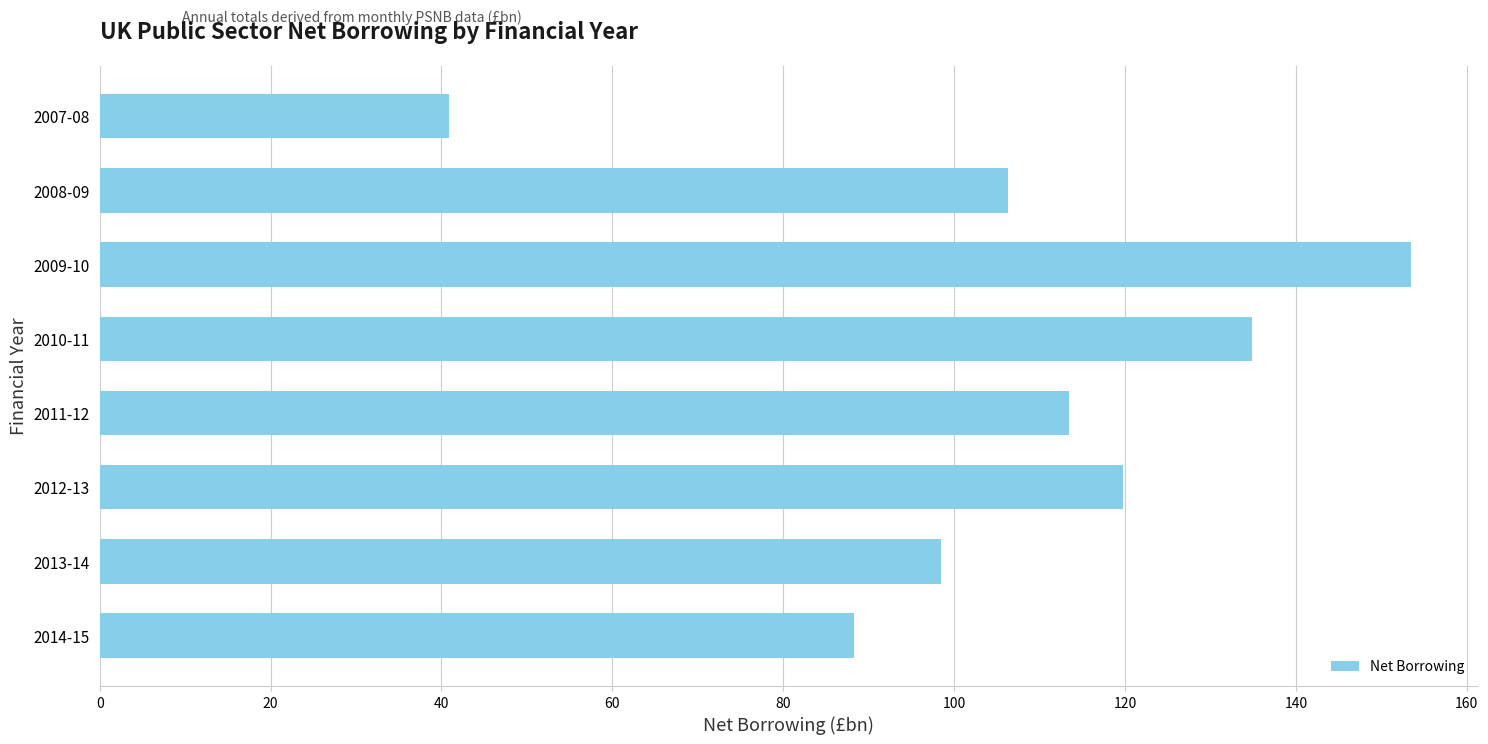

At which label is the value closest to 97?

2013-14